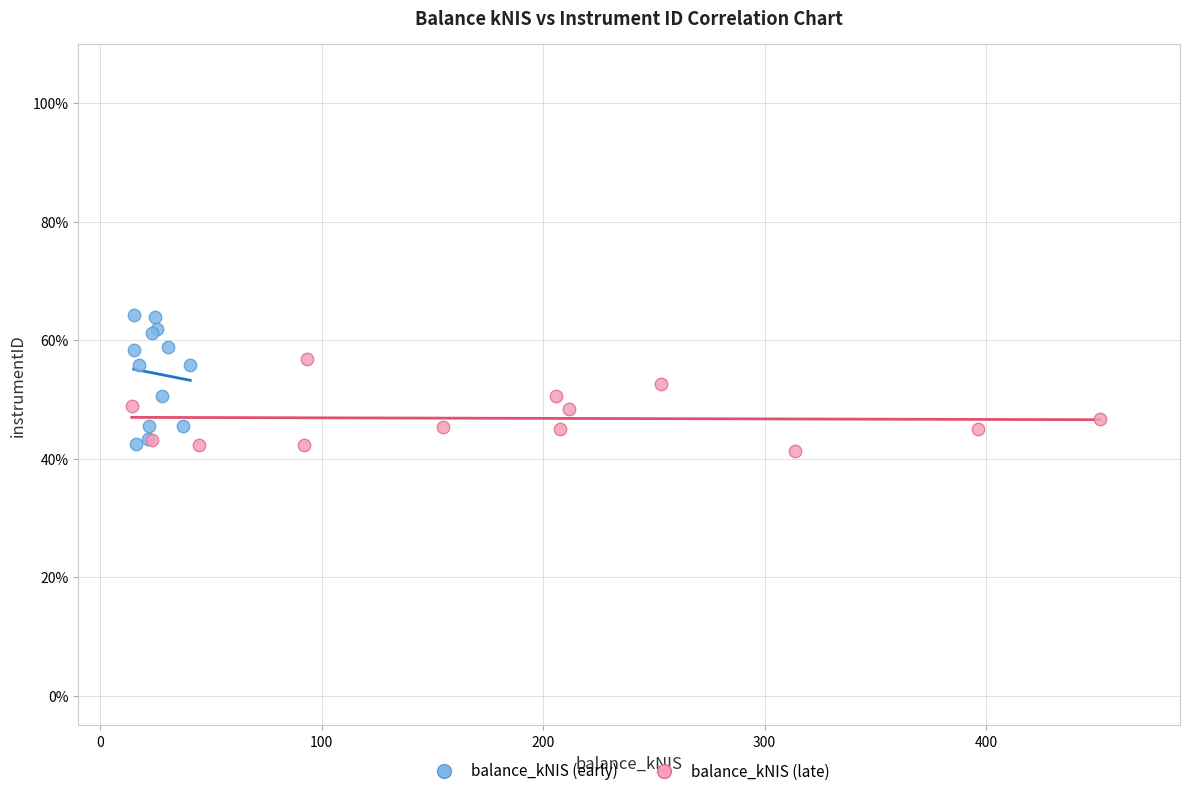

Which series has the widest spread of Y values?

balance_kNIS (early)